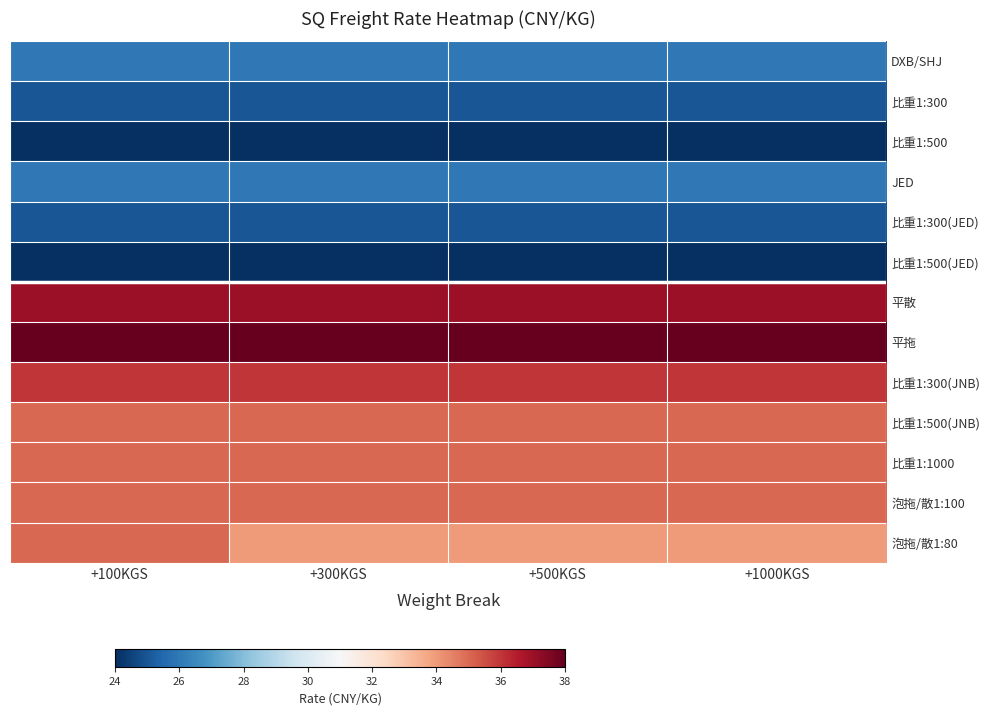

How many distinct data groups are displayed?

13